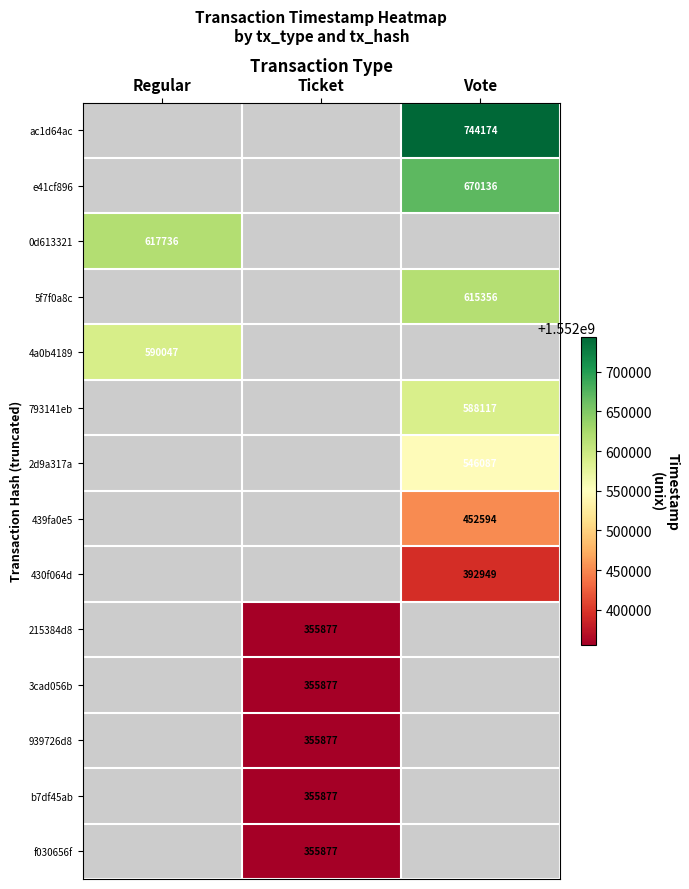

The value of 2d9a317a at Vote is 546087. True or false?

True